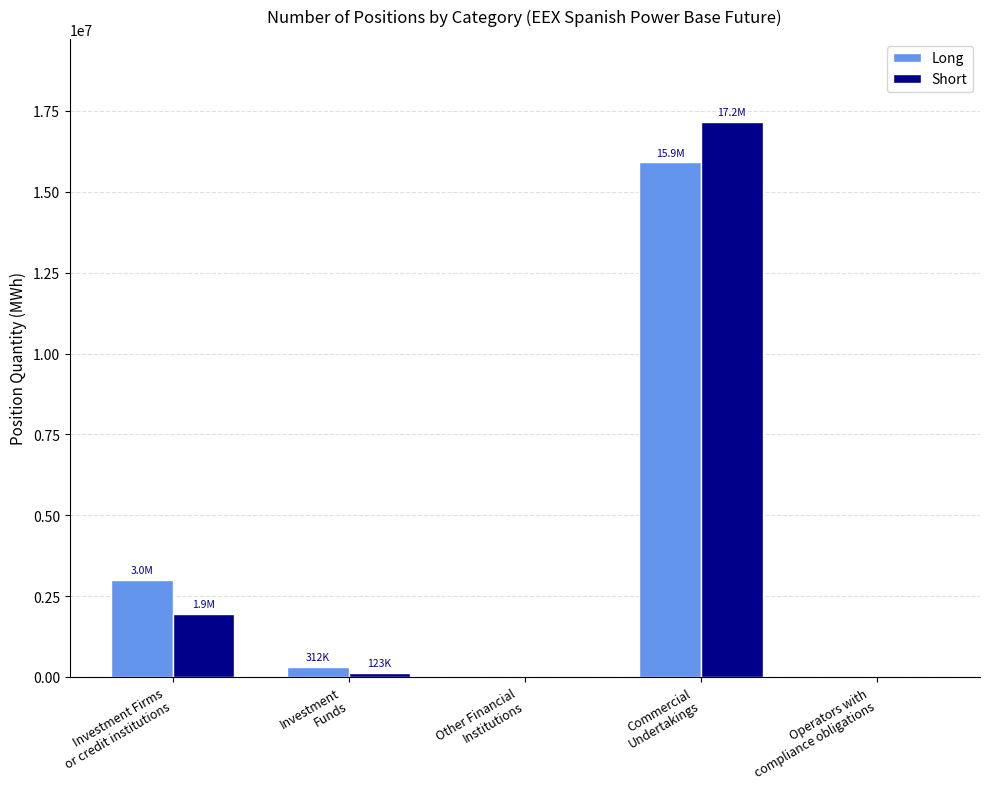

What is the maximum value for Short?

17155504